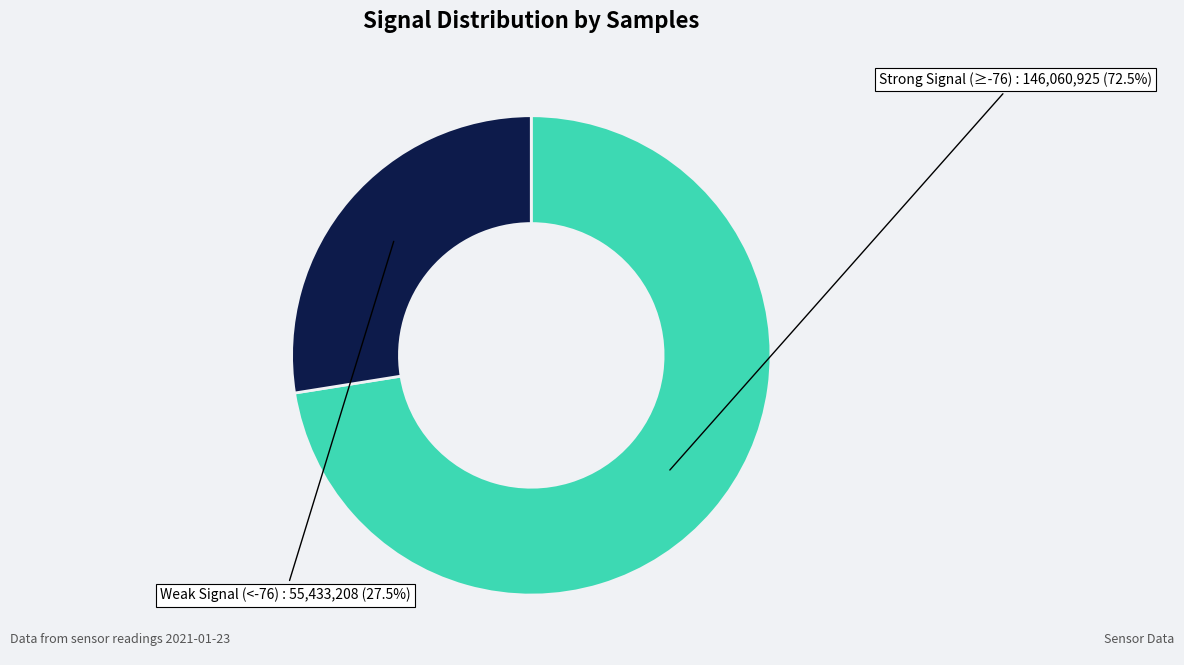

What is the largest slice in the pie chart?

Strong Signal (≥-76)